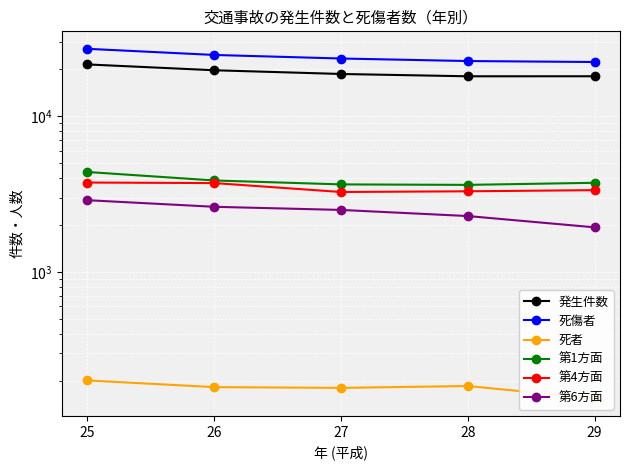

True or false: 発生件数 and 第6方面 cross at least once.

False